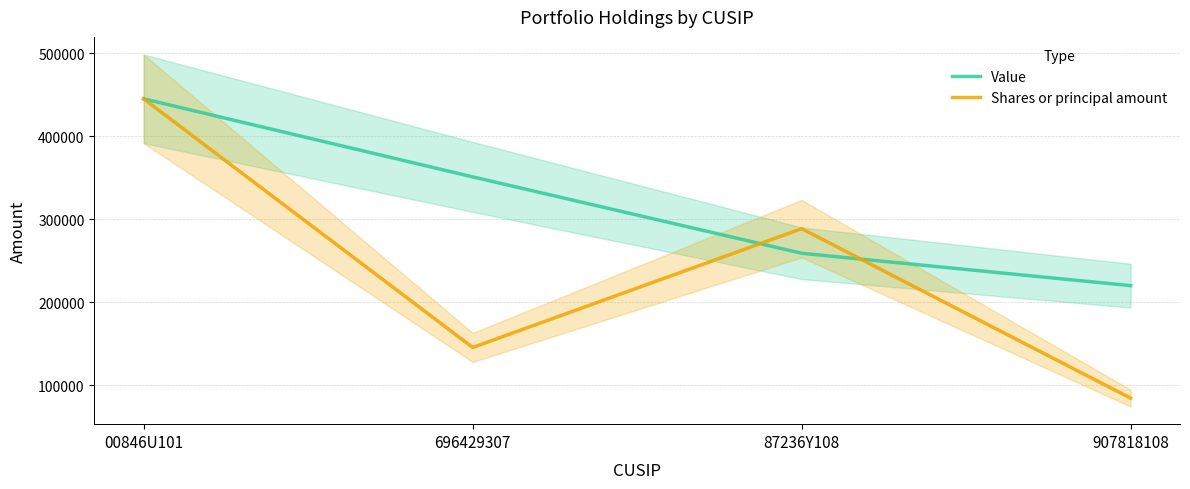

Is it true that Value equals 351000.0 at 696429307?

True